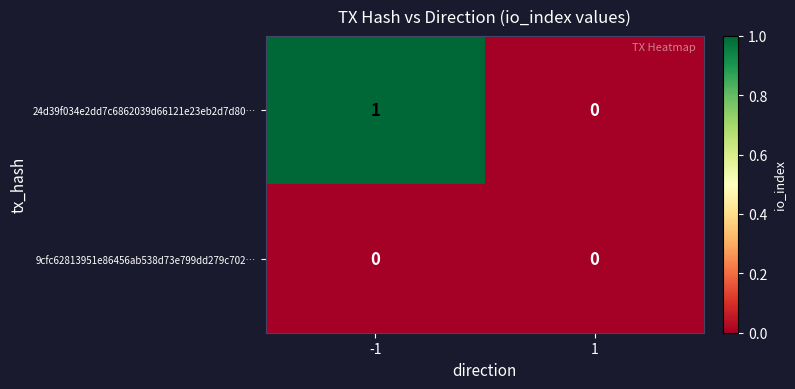

Which series has the largest total across all categories?

24d39f034e2dd7c6862039d66121e23eb2d7d80…